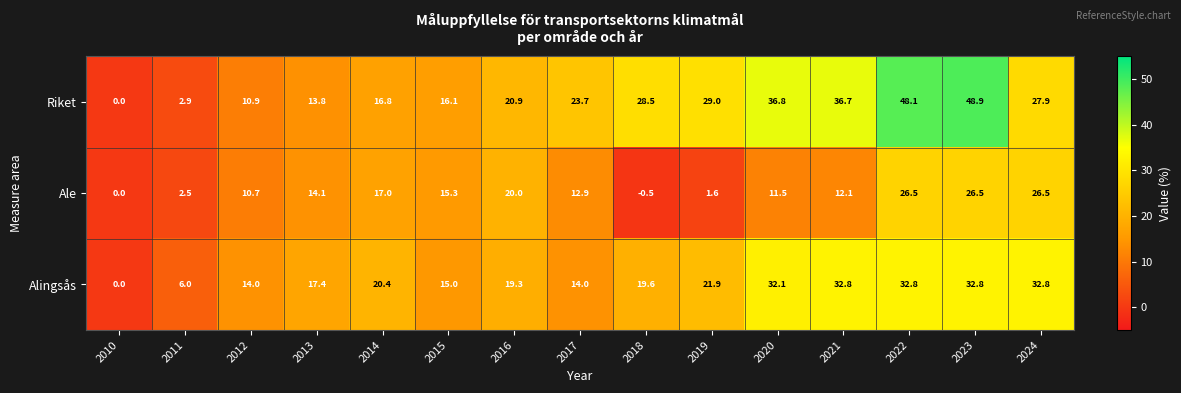

Is it true that Alingsås equals 55.8 at 2020?

False